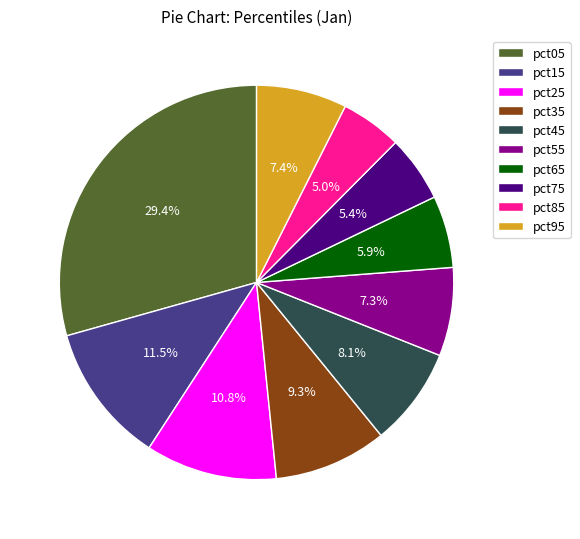

Combined, what portion of the pie is pct65 and pct15?

17.4%